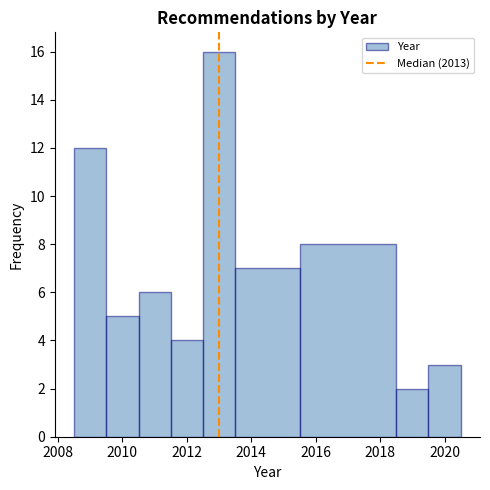

Over which range of the x-axis is the bar tallest?

2012.5 to 2013.5